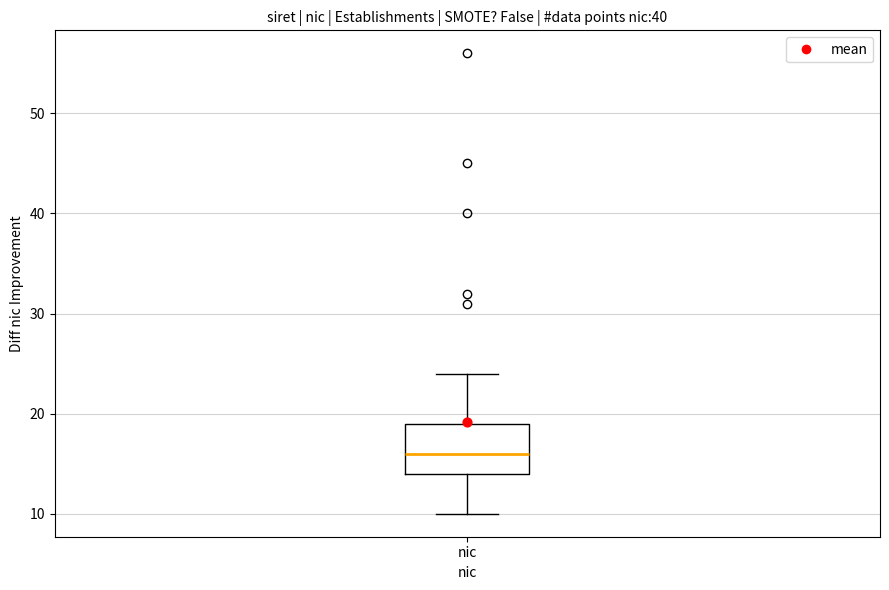

Transcribe this box plot: give where the median line is, the range the box spans, and where the two whiskers end, as read against the y-axis. The values are not printed on the chart, so give them approximately, as read against the axis.

median 16, box 14 to 19, whiskers 10 to 24